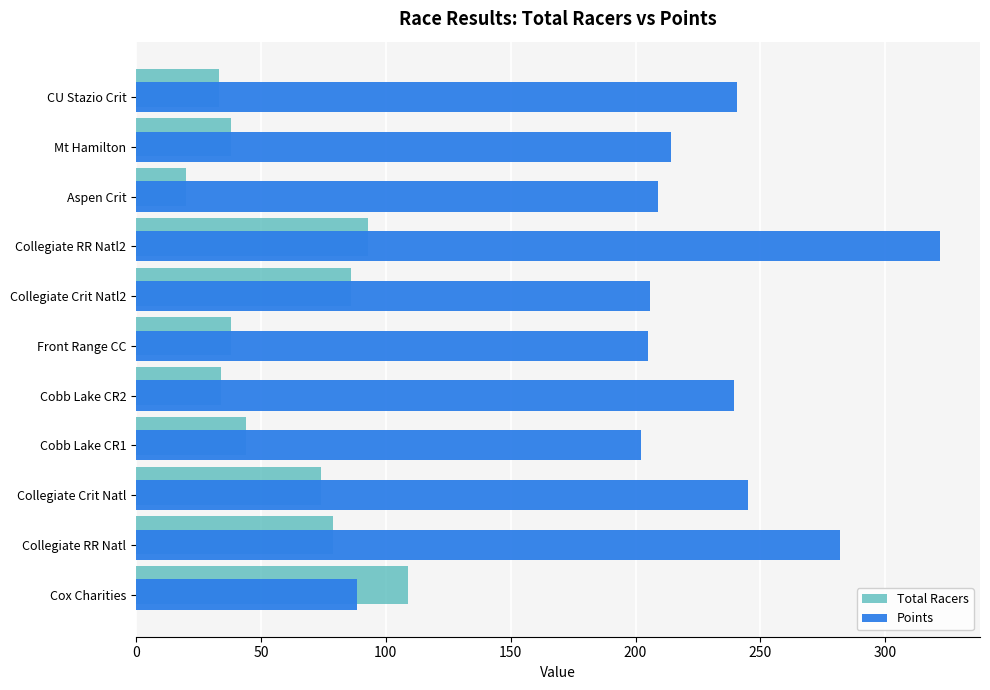

Is it true that Total Racers equals 79.0 at Collegiate RR Natl?

True